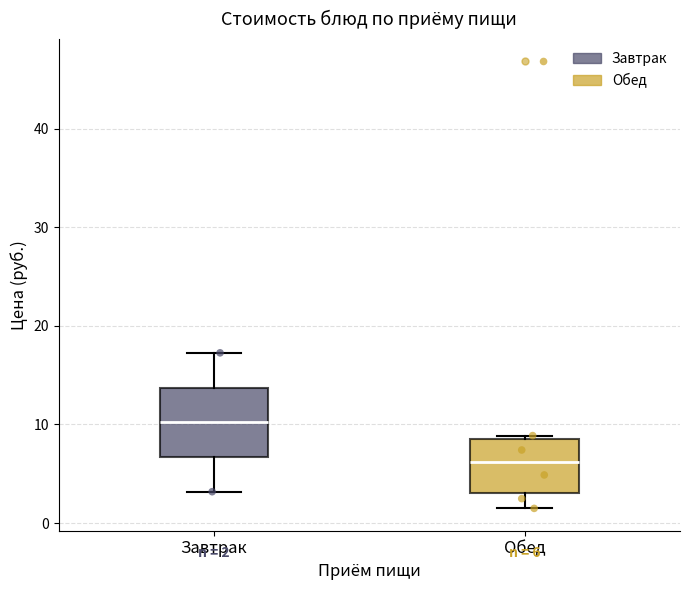

Which box's median line is the lowest?

Обед